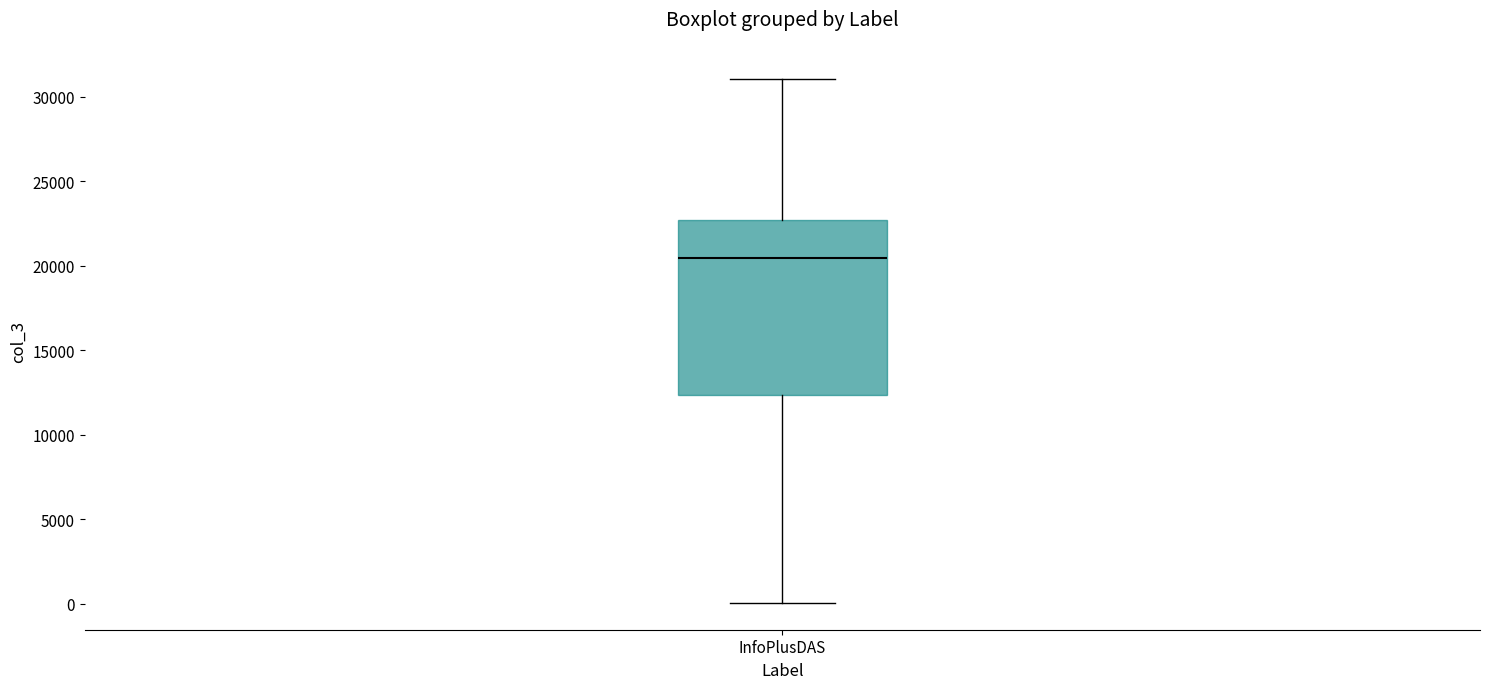

Transcribe this box plot: give where the median line is, the range the box spans, and where the two whiskers end, as read against the y-axis. The values are not printed on the chart, so give them approximately, as read against the axis.

median 20500, box 12500 to 22500, whiskers 0 to 31000